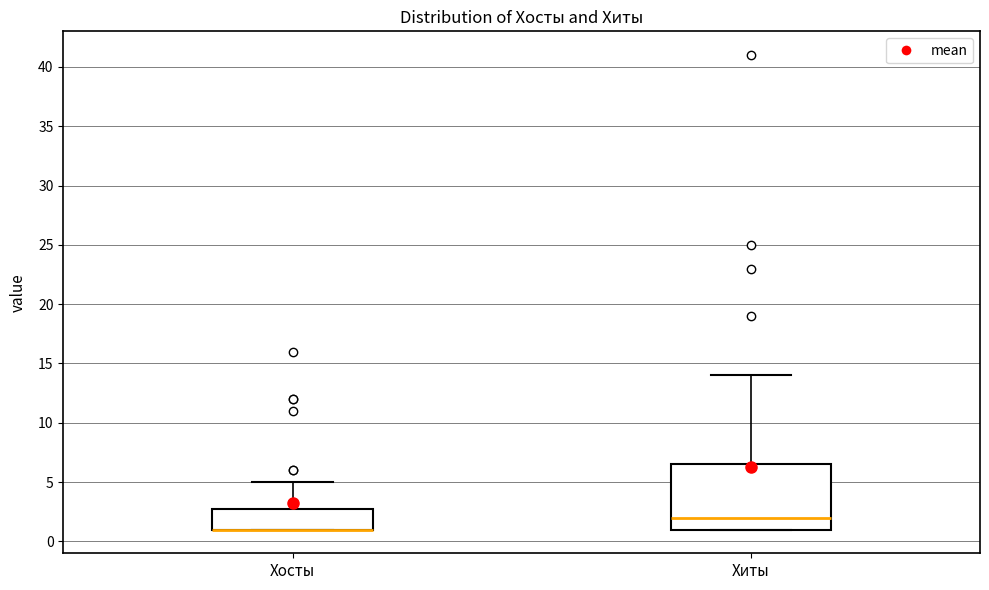

Comparing the boxes themselves (not the whiskers), which one is the tallest?

Хиты